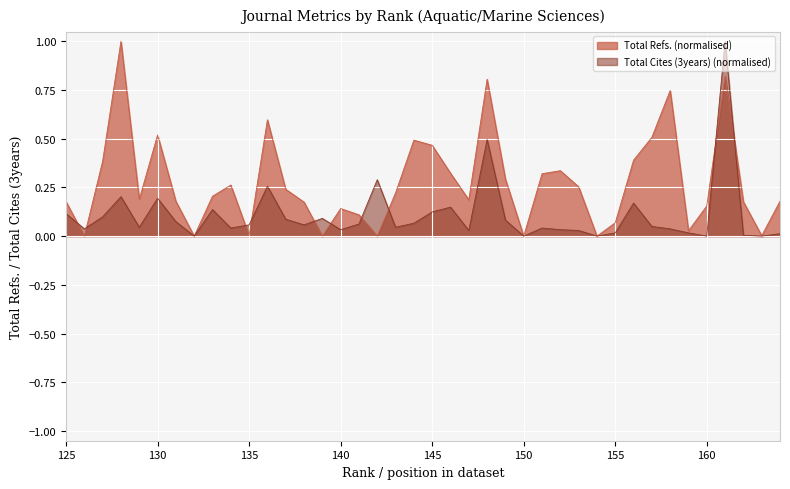

Which series changed the most between 162 and 158?

Total Refs. (normalised)